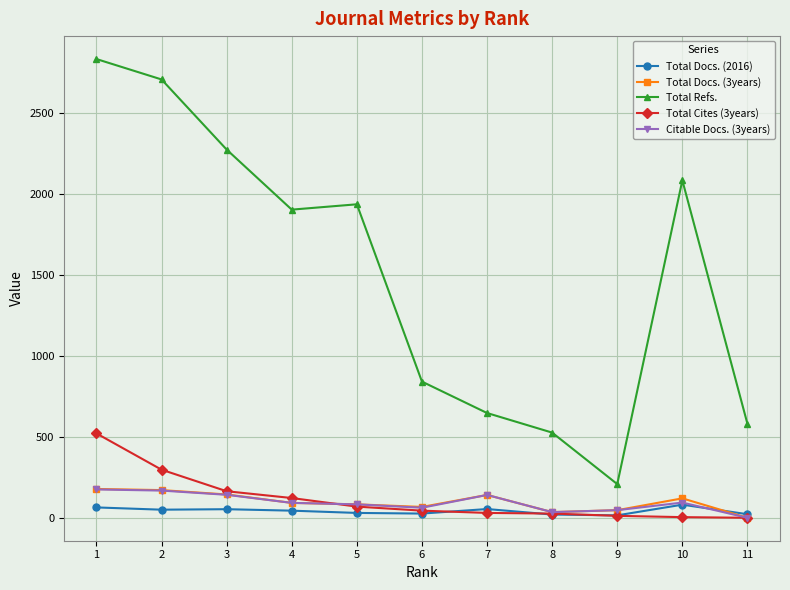

What are all the series names shown in the legend?

Total Docs. (2016), Total Docs. (3years), Total Refs., Total Cites (3years), Citable Docs. (3years)